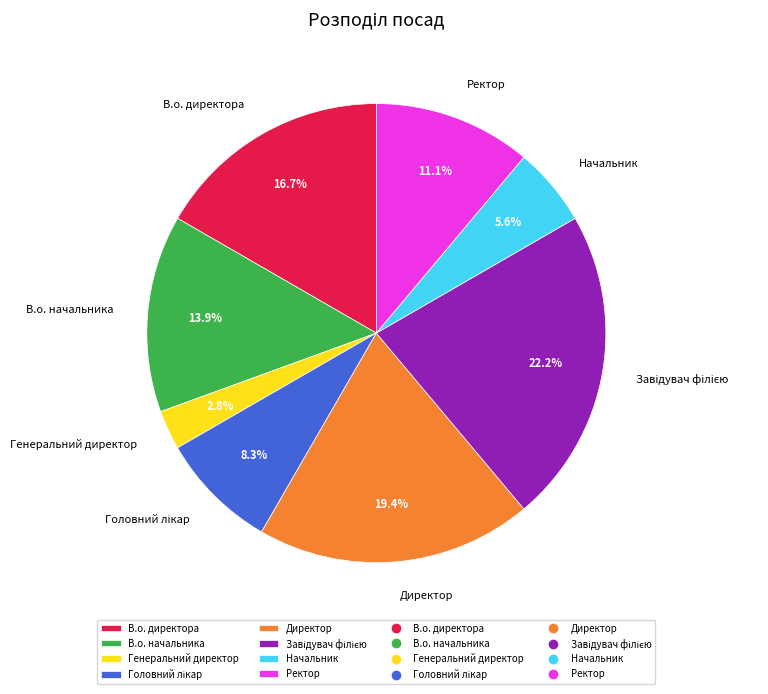

What percentage is NOT represented by В.о. начальника?

86.1%